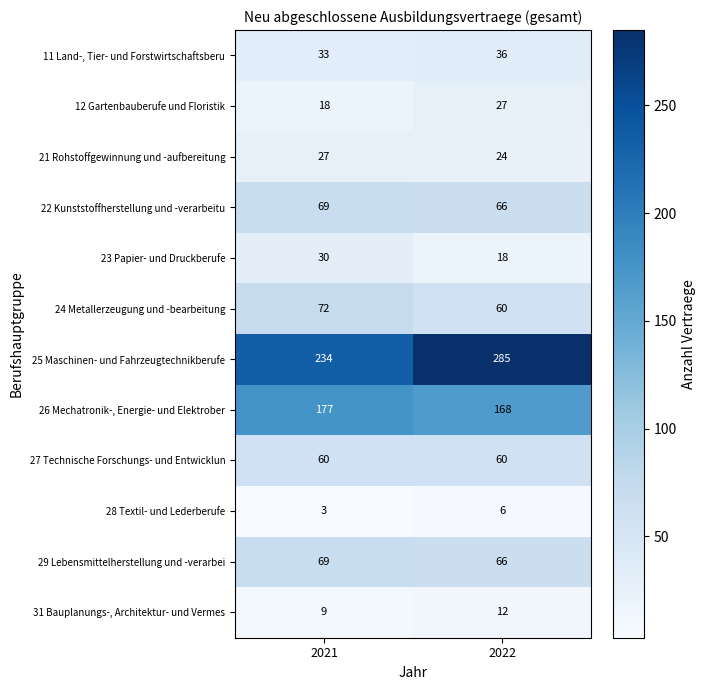

Between 2021 and 2022, which series saw the biggest shift?

25 Maschinen- und Fahrzeugtechnikberufe